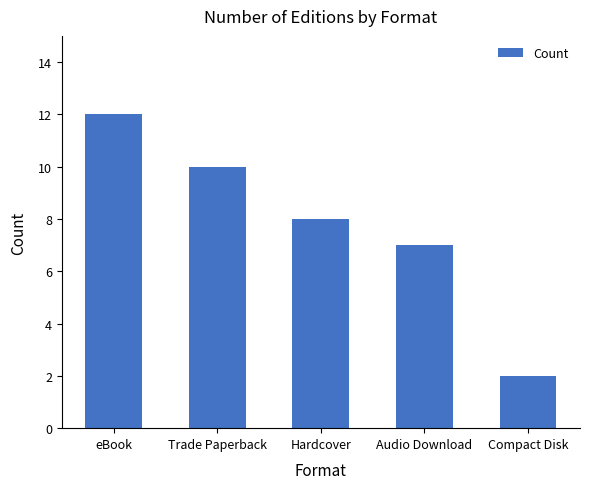

Rank the categories by value from lowest to highest.

Compact Disk, Audio Download, Hardcover, Trade Paperback, eBook